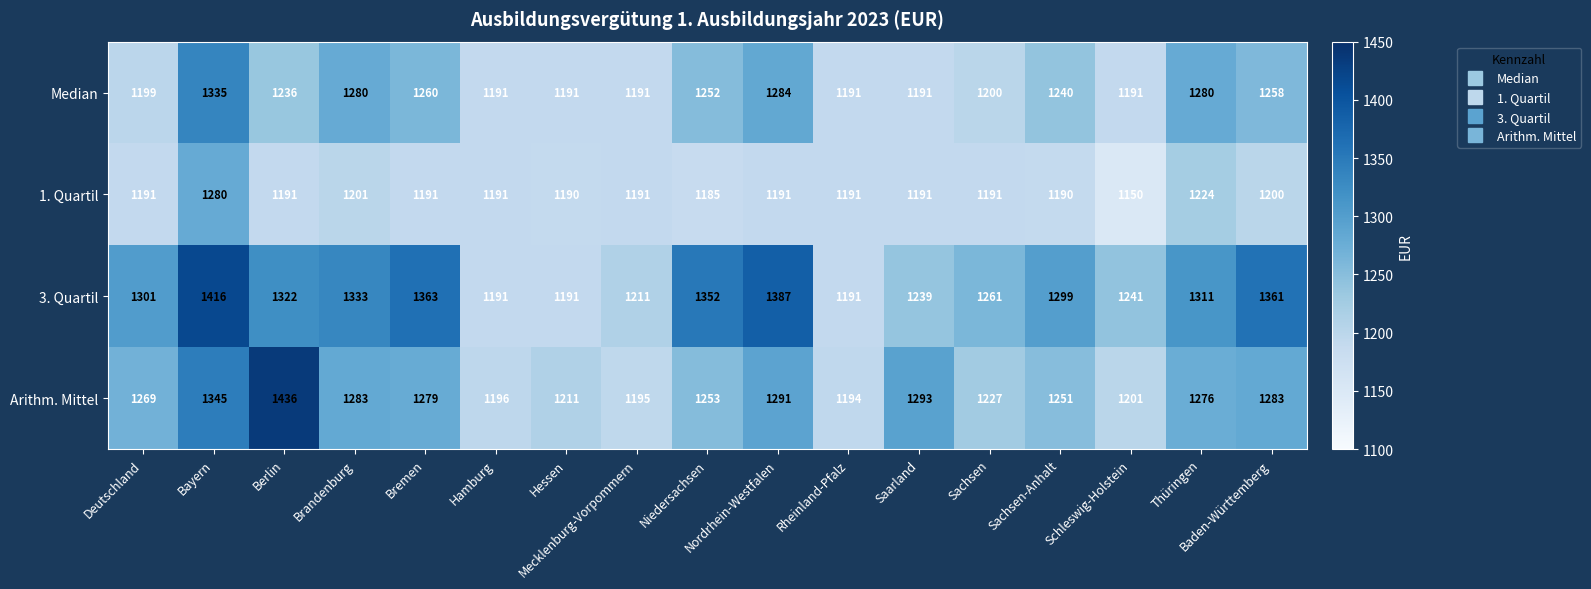

Between Brandenburg and Nordrhein-Westfalen, which series saw the biggest shift?

3. Quartil